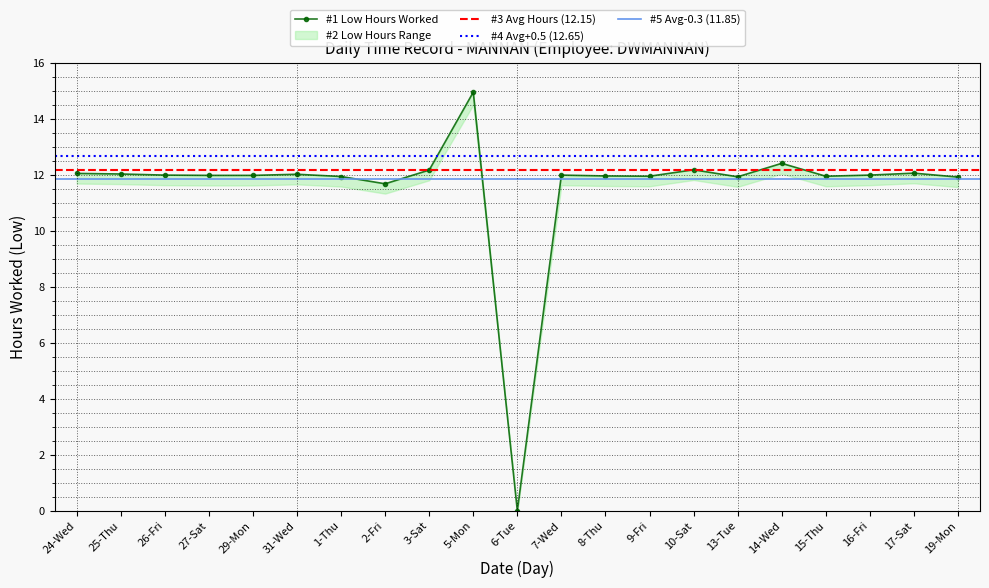

The chart shows a value of 20.1 at 7-Wed. True or false?

False